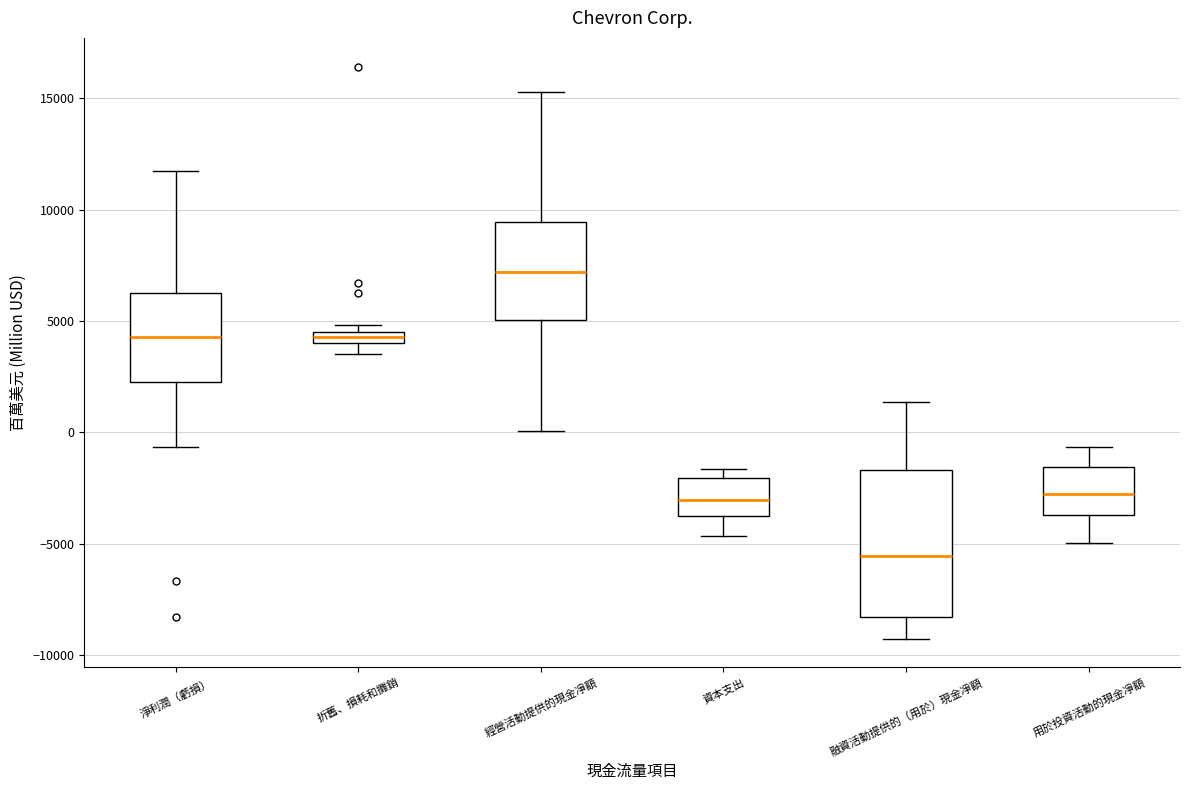

Where is the lower edge of the box for 折舊、損耗和攤銷 on the y-axis? The values are not printed on the chart, so give them approximately, as read against the axis.

4000